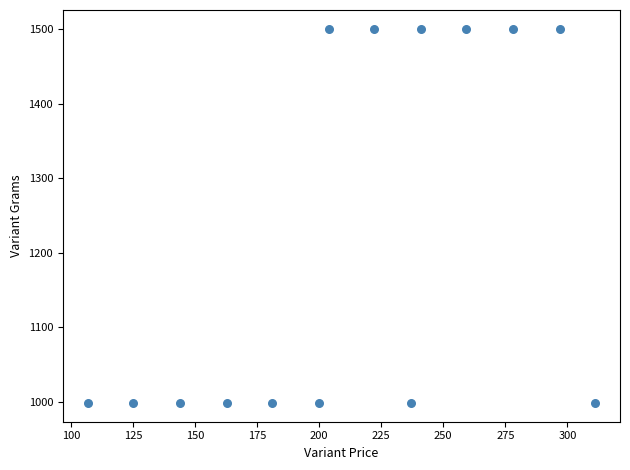

What is the range of Y values (max minus min)?

503